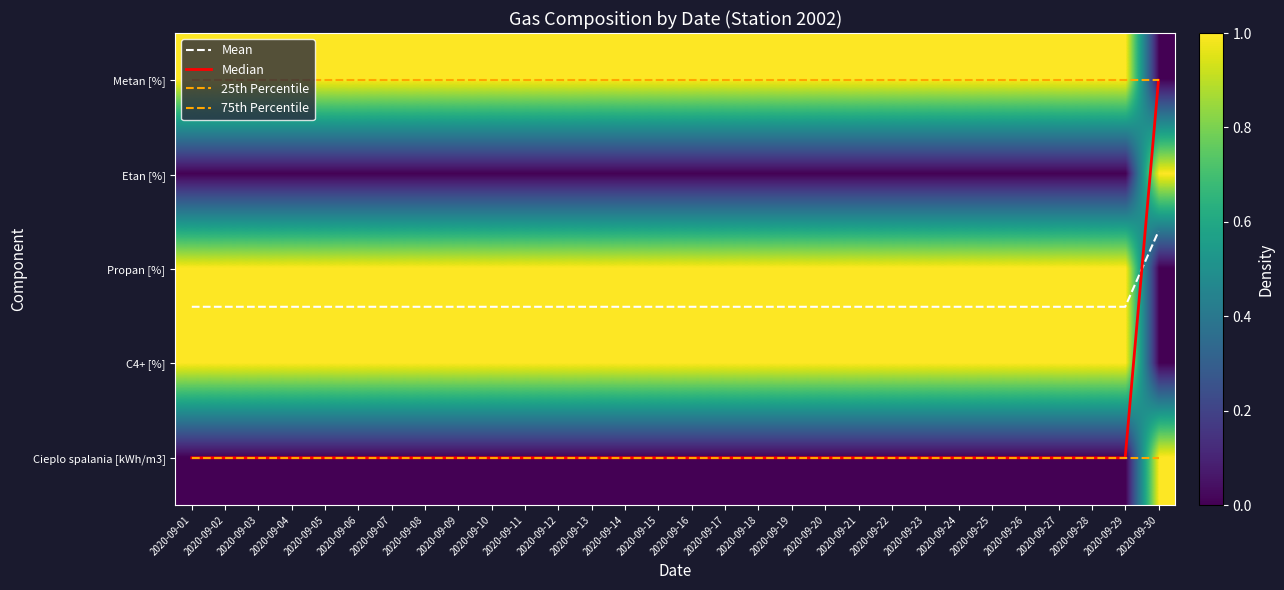

Which label corresponds to the largest value in the chart?

2020-09-01